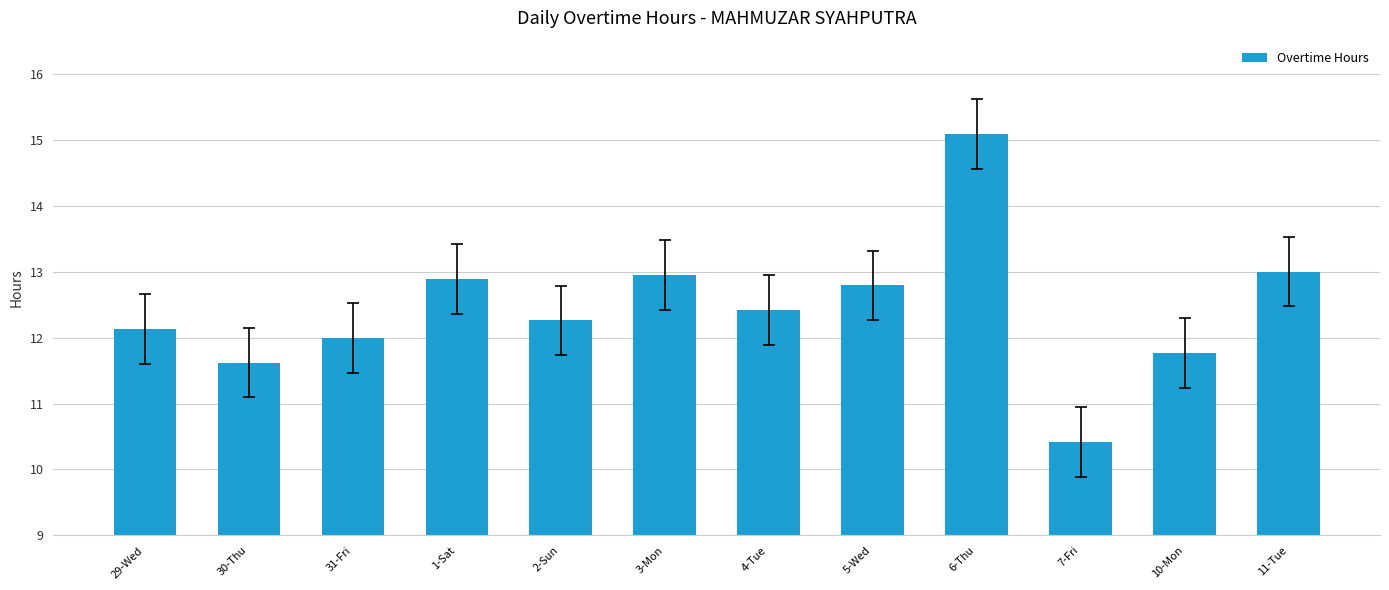

Which category has the lowest value across all series?

7-Fri